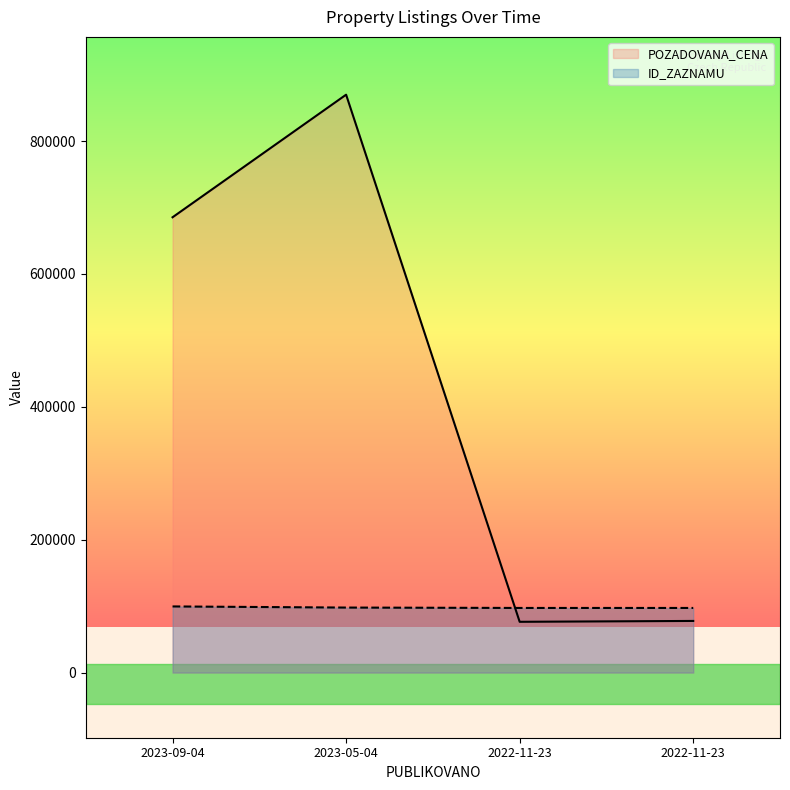

At how many categories does at least one series exceed 720912?

1